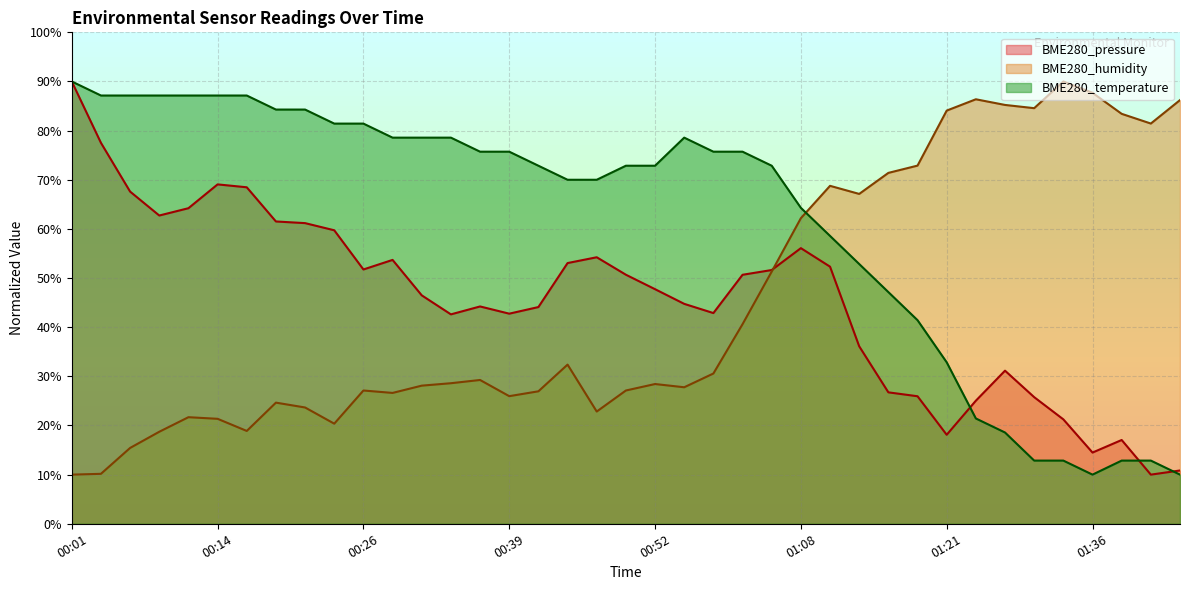

Rank the series at 01:38 from highest to lowest value.

BME280_humidity, BME280_pressure, BME280_temperature